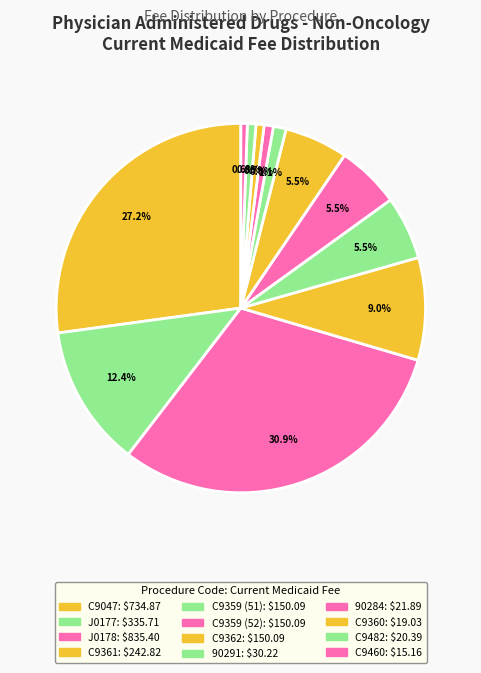

To the nearest percent, what portion does J0177 represent?

12%